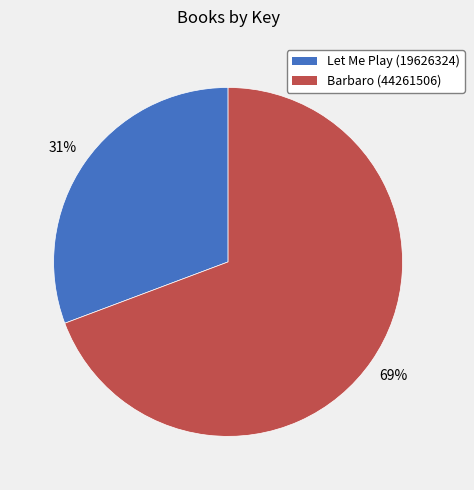

The Let Me Play (19626324) slice represents 25% of the pie. True or false?

False